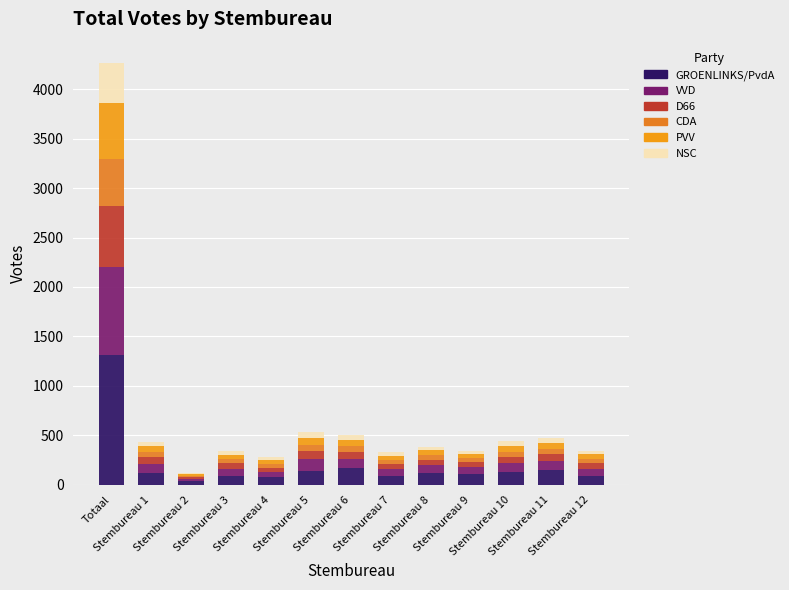

What is the maximum value for GROENLINKS/PvdA?

1308